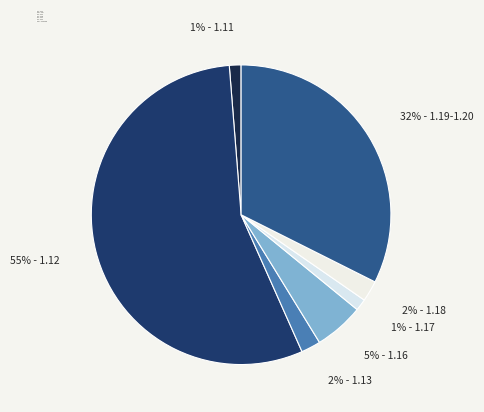

How many slices are in this pie chart?

7